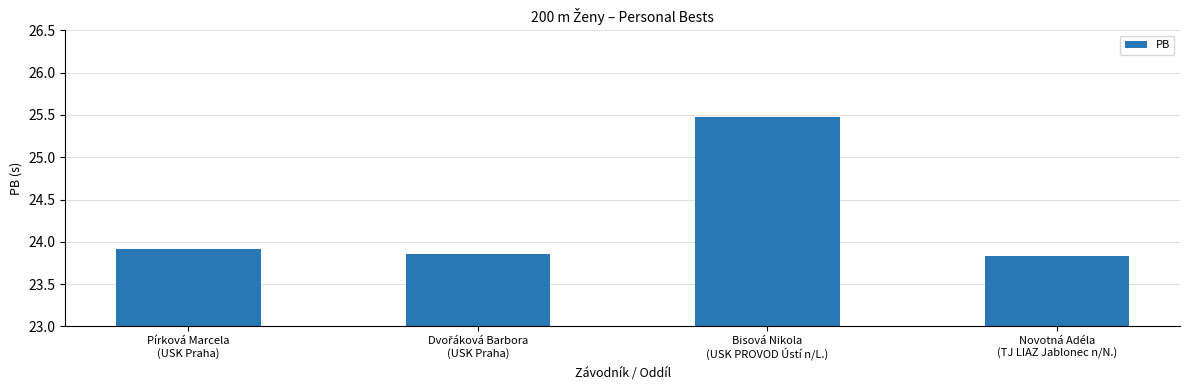

What is the difference between the maximum and minimum values?

1.6